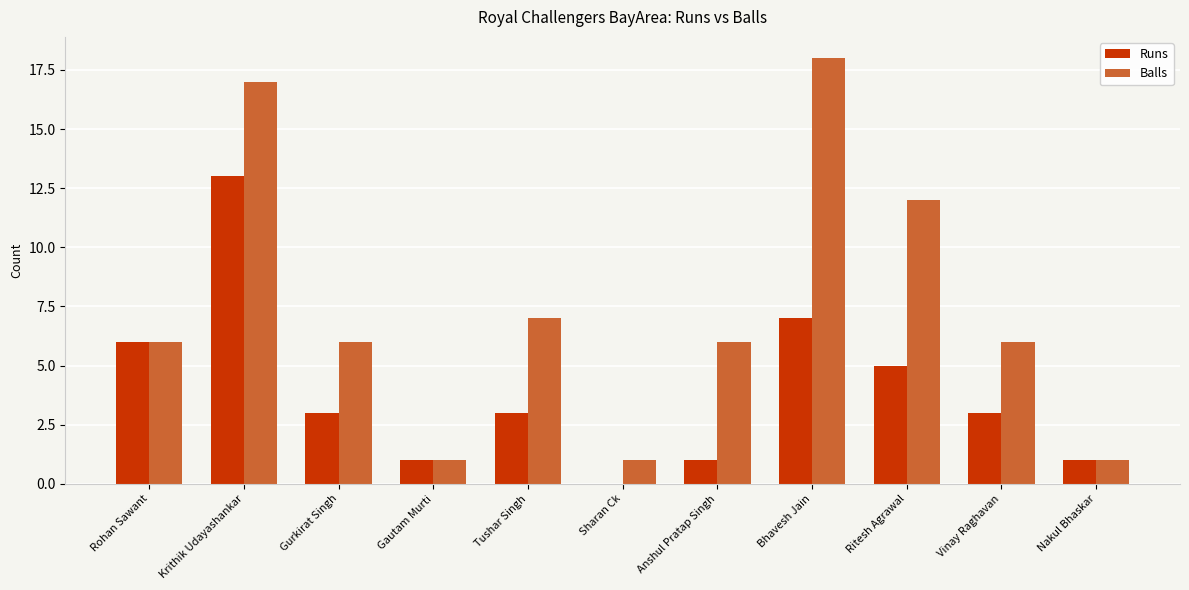

At which category is the sum across all series the highest?

Krithik Udayashankar